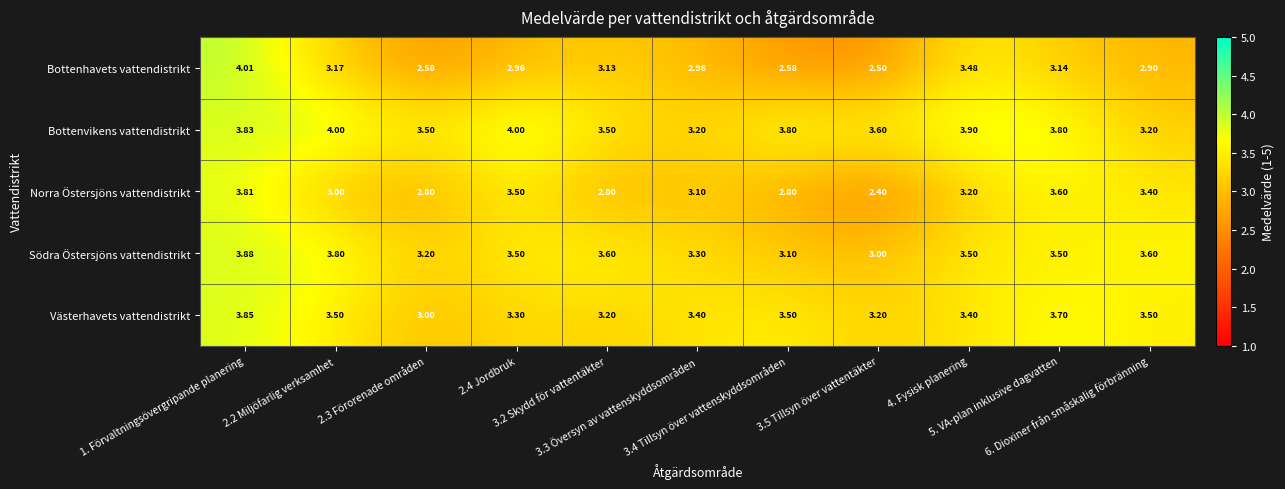

What is the spread (max minus min) of values at 2.4 Jordbruk?

1.0